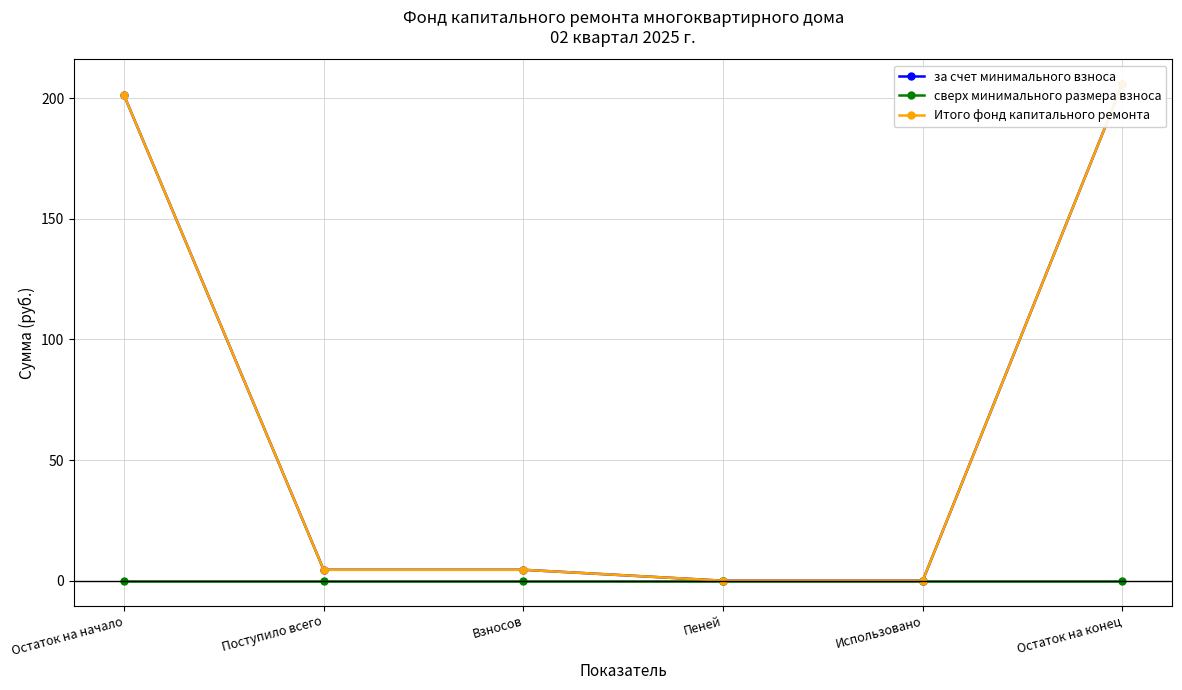

Which category has the highest value across all series?

Остаток на конец